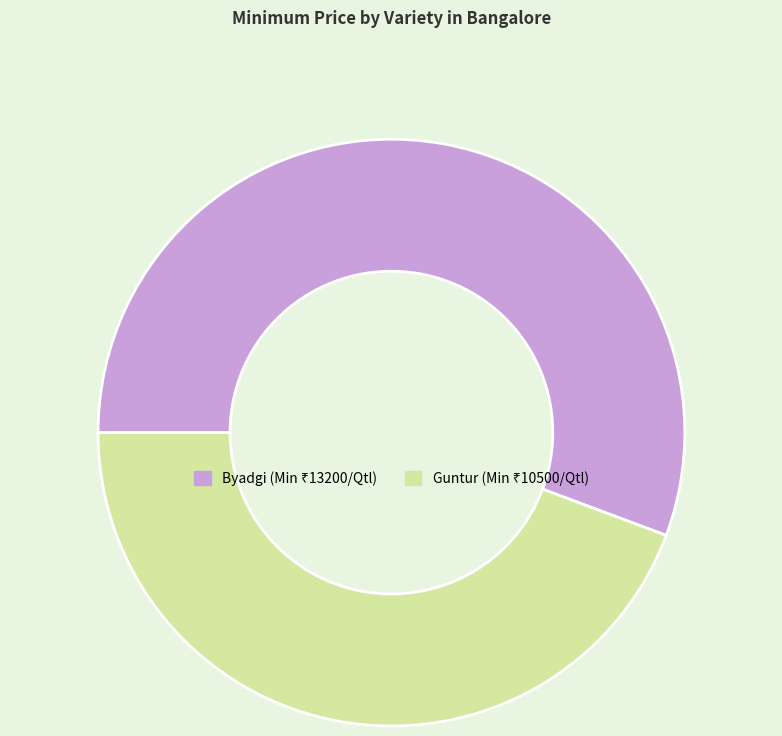

Which slice is the smallest?

Guntur